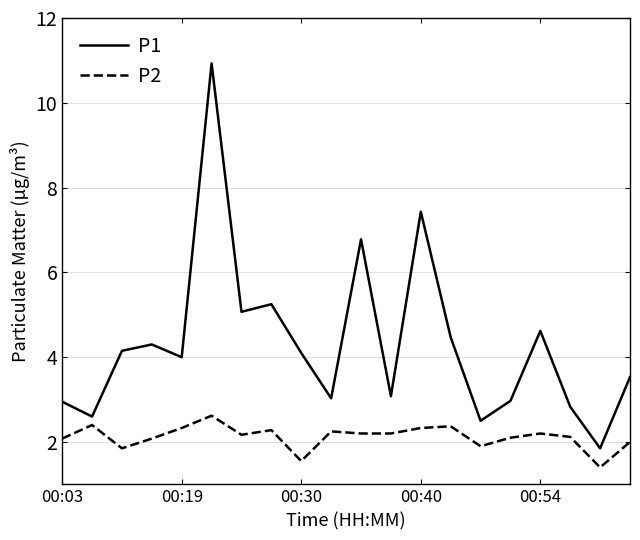

Rank the series by their average value, from lowest to highest.

P2, P1